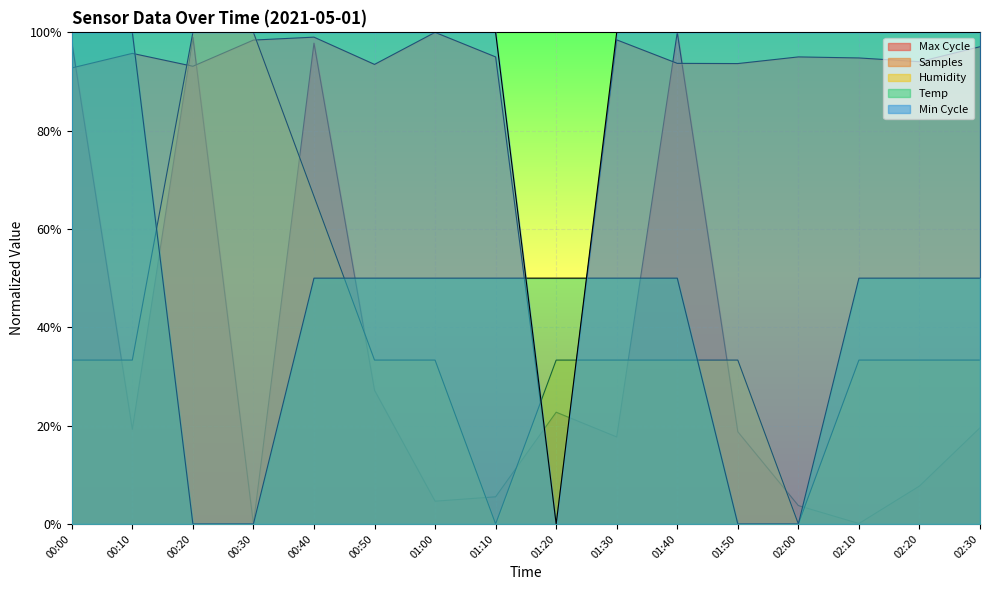

How many lines are shown in the chart?

5